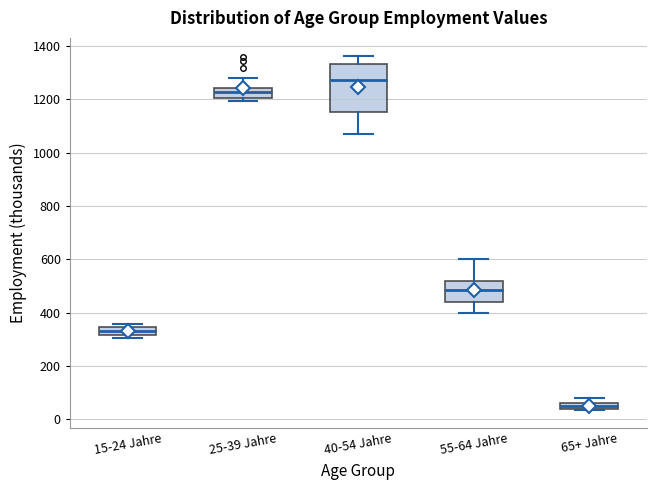

Which box has the highest median line?

40-54 Jahre